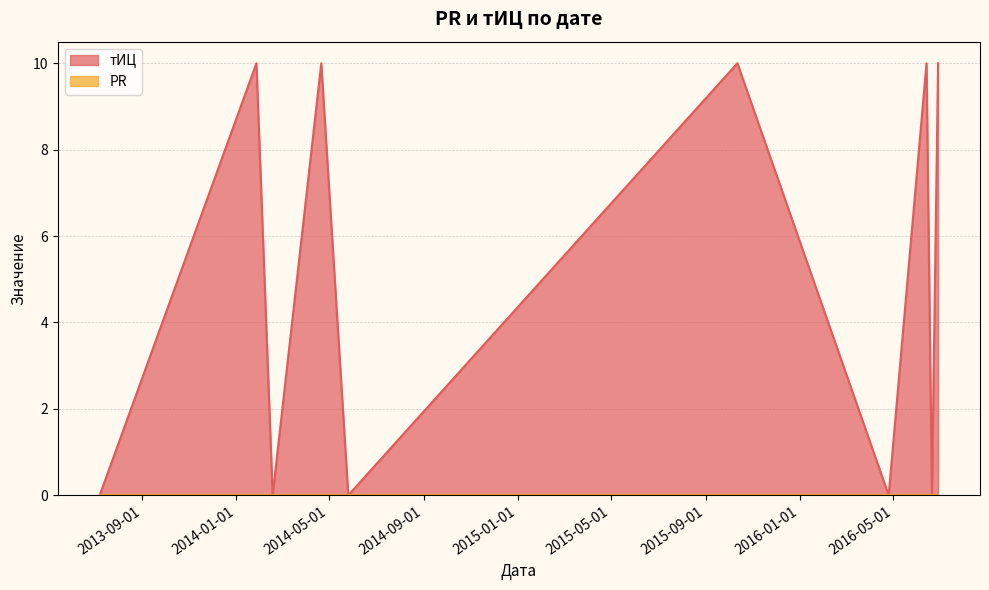

What position from the left is 2016-06-28?

10